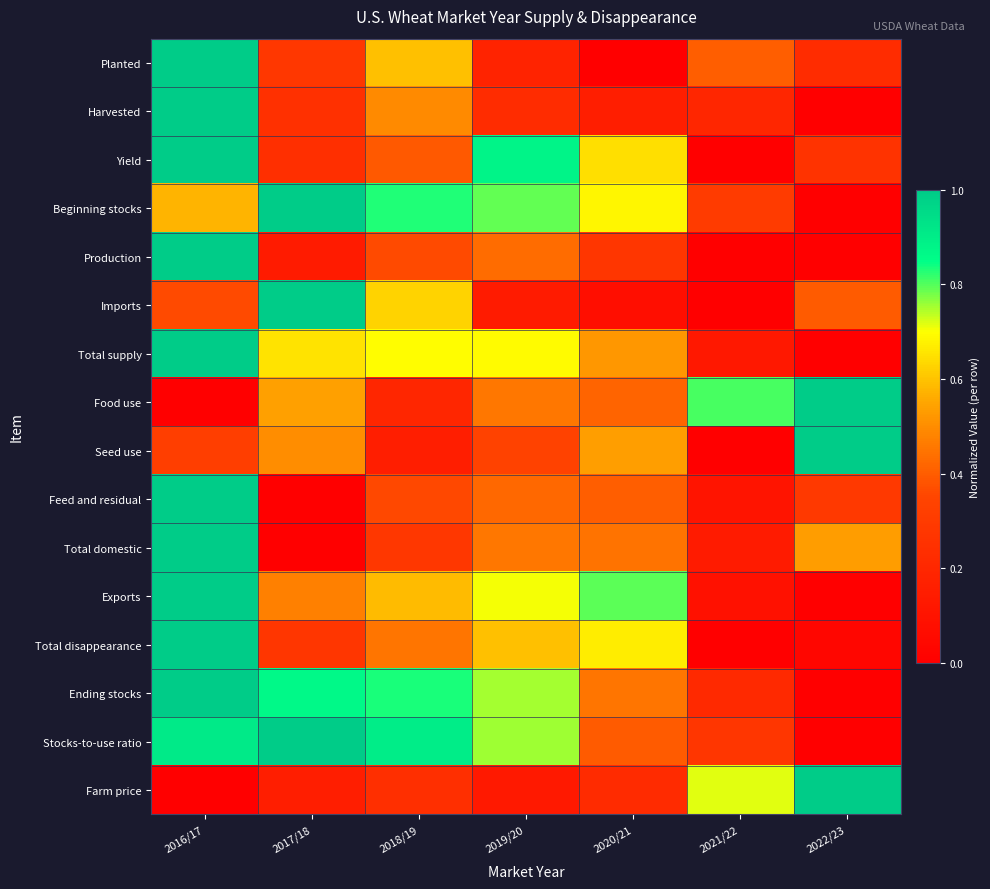

Reading left to right, extract all data points from this chart.

Planted: 2016/17=1.0	2017/18=0.3	2018/19=0.6	2019/20=0.2	2020/21=0.0	2021/22=0.4	2022/23=0.2
Harvested: 2016/17=1.0	2017/18=0.2	2018/19=0.5	2019/20=0.2	2020/21=0.2	2021/22=0.2	2022/23=0.0
Yield: 2016/17=1.0	2017/18=0.2	2018/19=0.4	2019/20=0.9	2020/21=0.6	2021/22=0.0	2022/23=0.3
Beginning stocks: 2016/17=0.6	2017/18=1.0	2018/19=0.8	2019/20=0.8	2020/21=0.7	2021/22=0.3	2022/23=0.0
Production: 2016/17=1.0	2017/18=0.1	2018/19=0.4	2019/20=0.4	2020/21=0.3	2021/22=0.0	2022/23=0.0
Imports: 2016/17=0.4	2017/18=1.0	2018/19=0.6	2019/20=0.1	2020/21=0.1	2021/22=0.0	2022/23=0.4
Total supply: 2016/17=1.0	2017/18=0.7	2018/19=0.7	2019/20=0.7	2020/21=0.5	2021/22=0.1	2022/23=0.0
Food use: 2016/17=0.0	2017/18=0.5	2018/19=0.2	2019/20=0.5	2020/21=0.4	2021/22=0.8	2022/23=1.0
Seed use: 2016/17=0.3	2017/18=0.5	2018/19=0.2	2019/20=0.3	2020/21=0.5	2021/22=0.0	2022/23=1.0
Feed and residual: 2016/17=1.0	2017/18=0.0	2018/19=0.4	2019/20=0.4	2020/21=0.4	2021/22=0.1	2022/23=0.3
Total domestic: 2016/17=1.0	2017/18=0.0	2018/19=0.3	2019/20=0.5	2020/21=0.4	2021/22=0.1	2022/23=0.5
Exports: 2016/17=1.0	2017/18=0.5	2018/19=0.6	2019/20=0.7	2020/21=0.8	2021/22=0.1	2022/23=0.0
Total disappearance: 2016/17=1.0	2017/18=0.3	2018/19=0.5	2019/20=0.6	2020/21=0.7	2021/22=0.0	2022/23=0.0
Ending stocks: 2016/17=1.0	2017/18=0.9	2018/19=0.8	2019/20=0.8	2020/21=0.5	2021/22=0.2	2022/23=0.0
Stocks-to-use ratio: 2016/17=0.9	2017/18=1.0	2018/19=0.9	2019/20=0.8	2020/21=0.4	2021/22=0.3	2022/23=0.0
Farm price: 2016/17=0.0	2017/18=0.2	2018/19=0.2	2019/20=0.1	2020/21=0.2	2021/22=0.7	2022/23=1.0